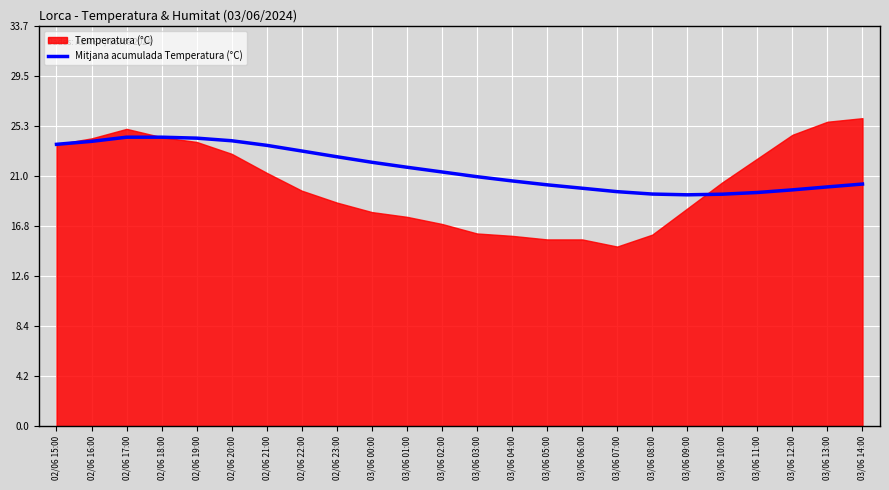

Is it true that the value at 02/06 16:00 is 23.9?

True